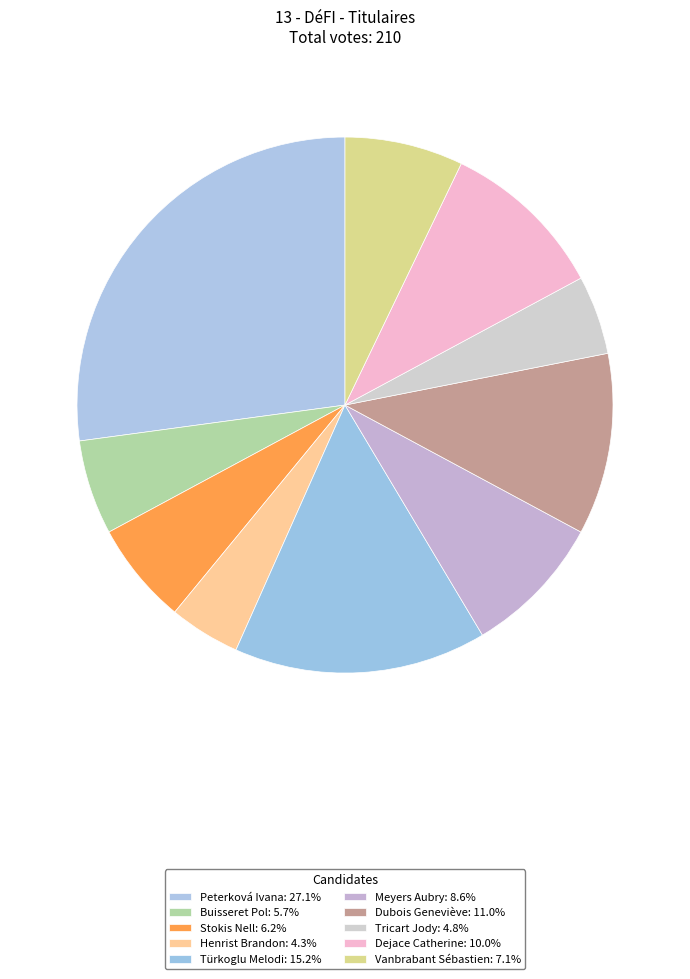

Approximately how many times larger is the value at Stokis Nell compared to Dejace Catherine?

0.6